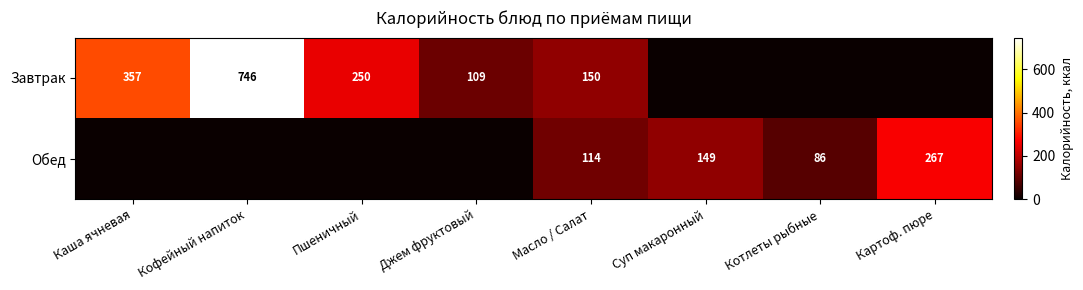

What is the difference between the highest and lowest values at Масло / Салат?

36